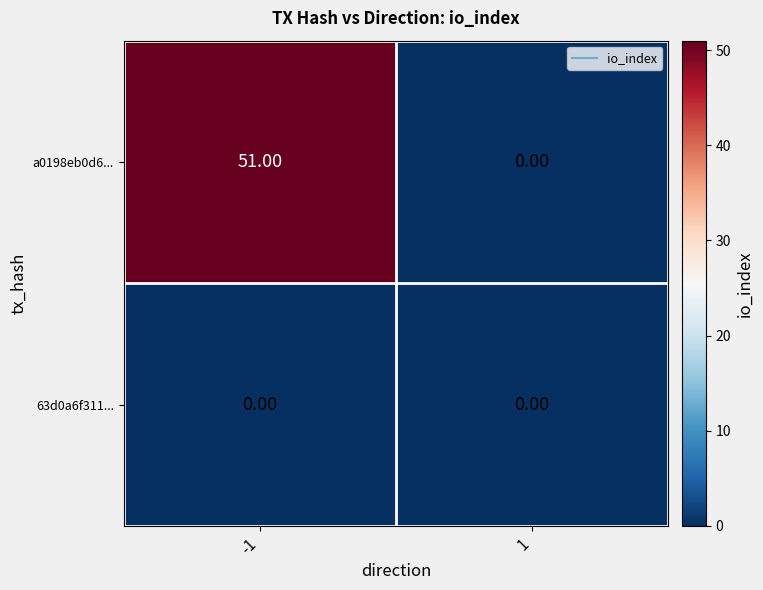

Which series has the largest total across all categories?

a0198eb0d6...